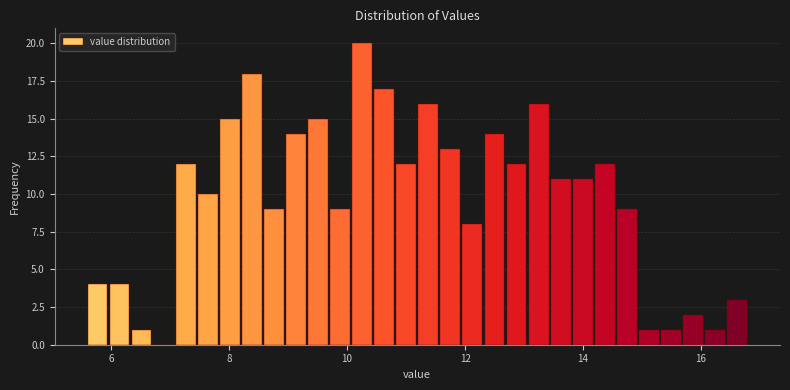

Around what value on the x-axis is the tallest bar? Give the approximate position of its centre, as read against the axis.

10.2